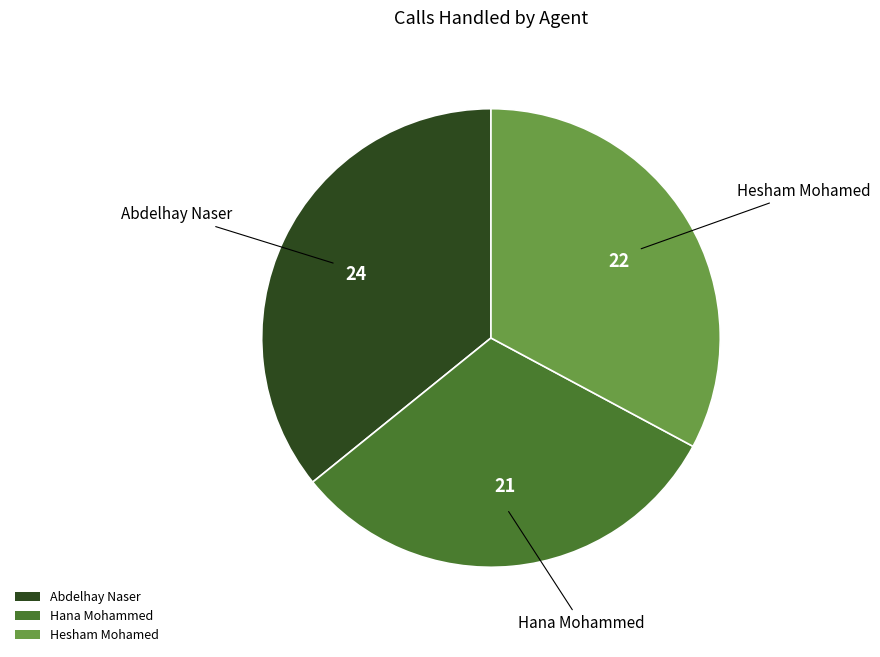

Rank the categories by value from lowest to highest.

Hana Mohammed, Hesham Mohamed, Abdelhay Naser